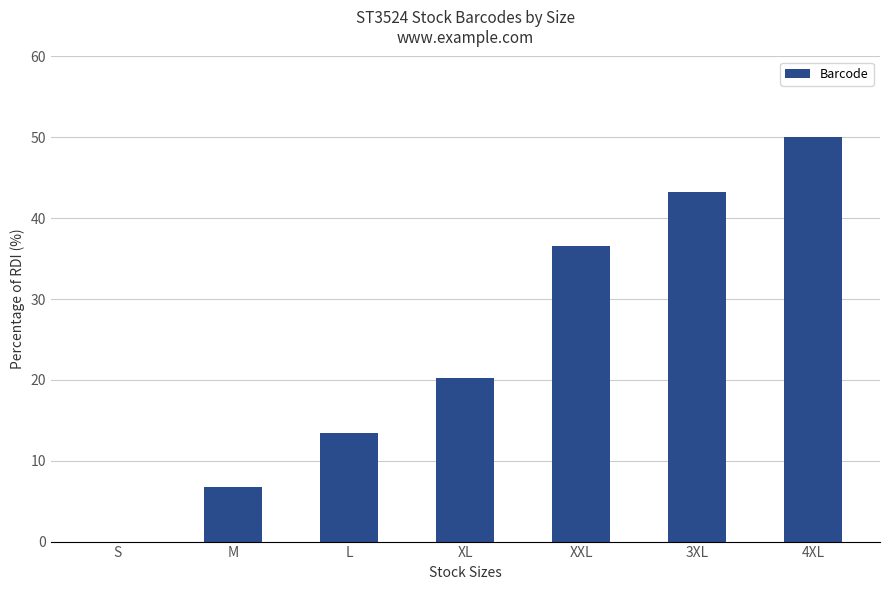

Approximately how many times larger is the value at XXL compared to L?

2.7